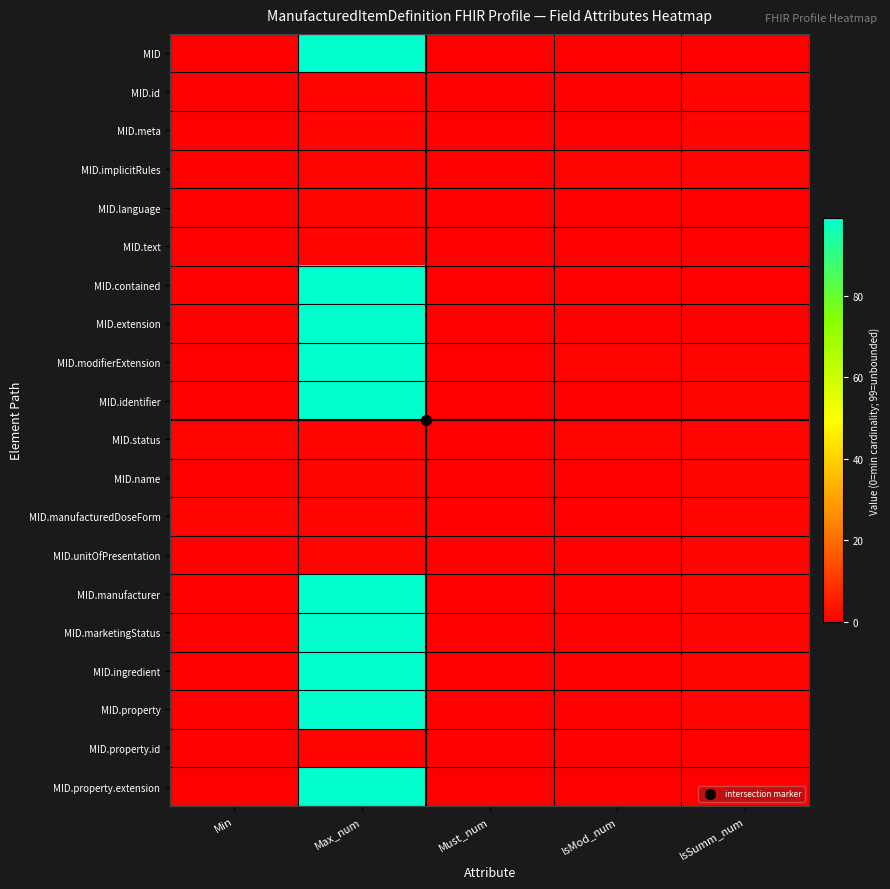

What is the difference between the highest and lowest values at Max_num?

98